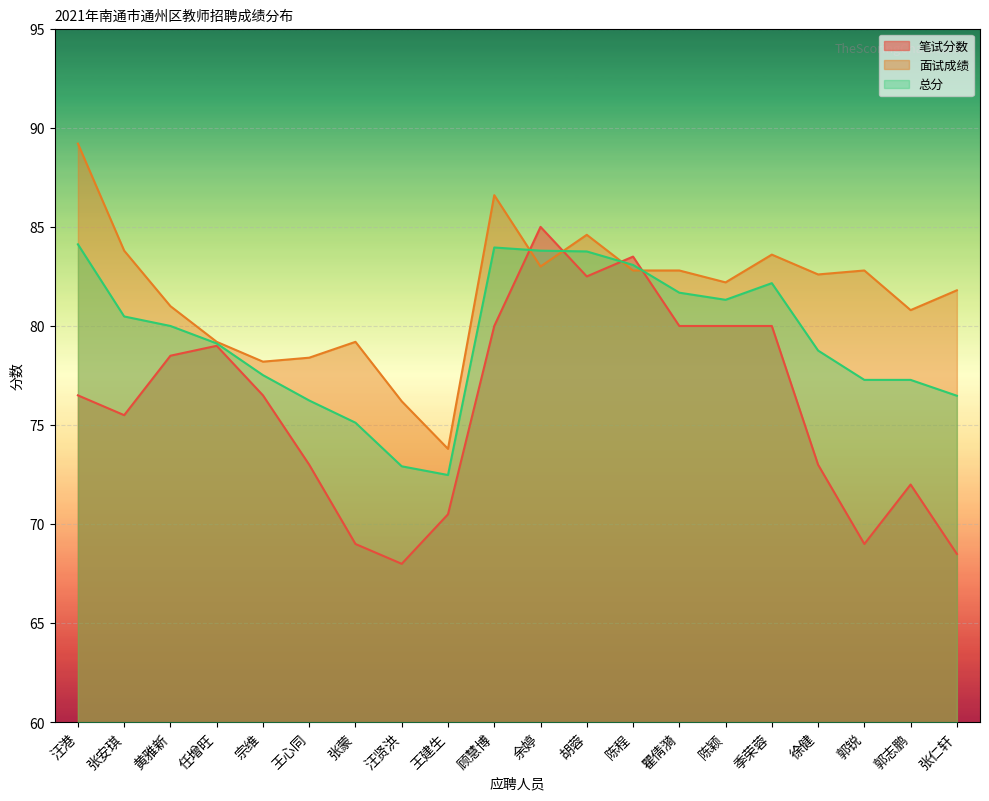

Where is 总分 nearest to the value 78?

宗维